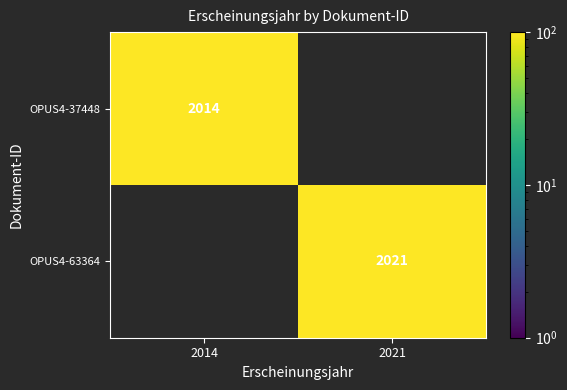

Rank the series by their average value, from highest to lowest.

OPUS4-37448, OPUS4-63364